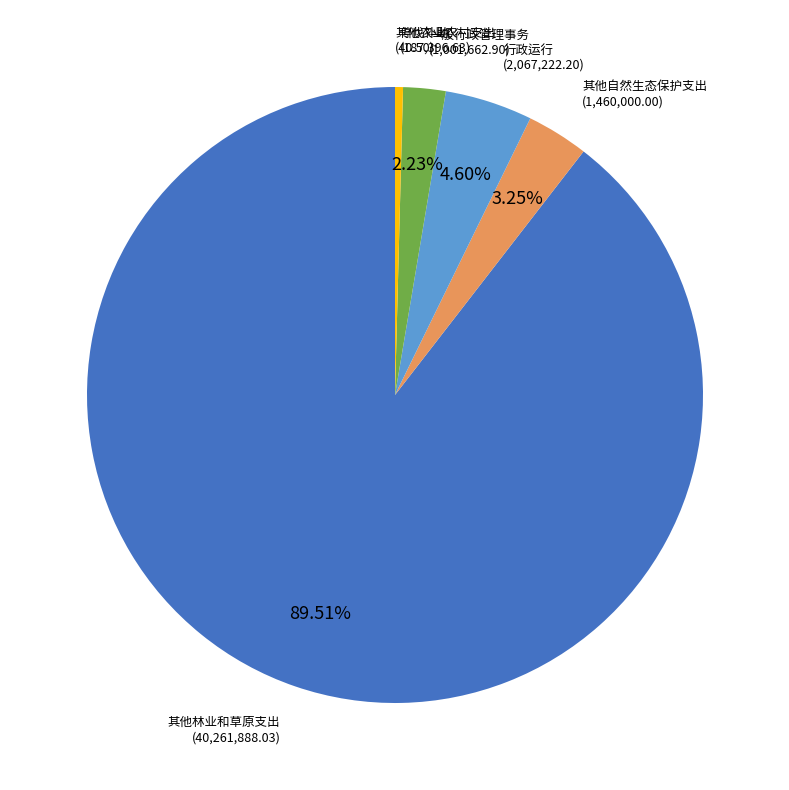

Which slice is the largest?

其他林业和草原支出